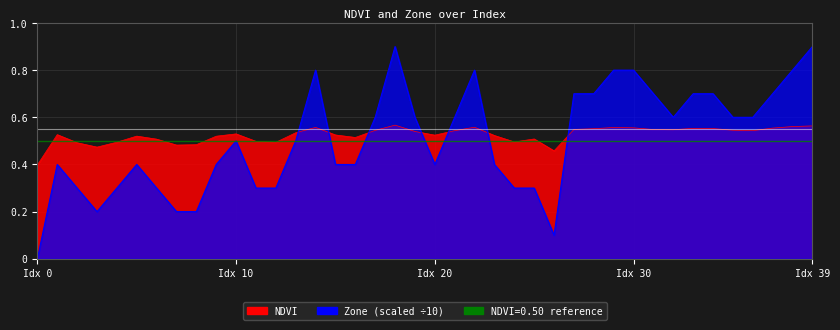

Reading left to right, transcribe all the data shown in this chart.

NDVI: 0.4	0.5	0.5	0.5	0.5	0.5	0.5	0.5	0.5	0.5	0.5	0.5	0.5	0.5	0.6	0.5	0.5	0.5	0.6	0.5	0.5	0.5	0.6	0.5	0.5	0.5	0.5	0.5	0.6	0.6	0.6	0.5	0.5	0.6	0.6	0.5	0.5	0.6	0.6	0.6
Zone: 0.0	0.4	0.3	0.2	0.3	0.4	0.3	0.2	0.2	0.4	0.5	0.3	0.3	0.5	0.8	0.4	0.4	0.6	0.9	0.6	0.4	0.6	0.8	0.4	0.3	0.3	0.1	0.7	0.7	0.8	0.8	0.7	0.6	0.7	0.7	0.6	0.6	0.7	0.8	0.9